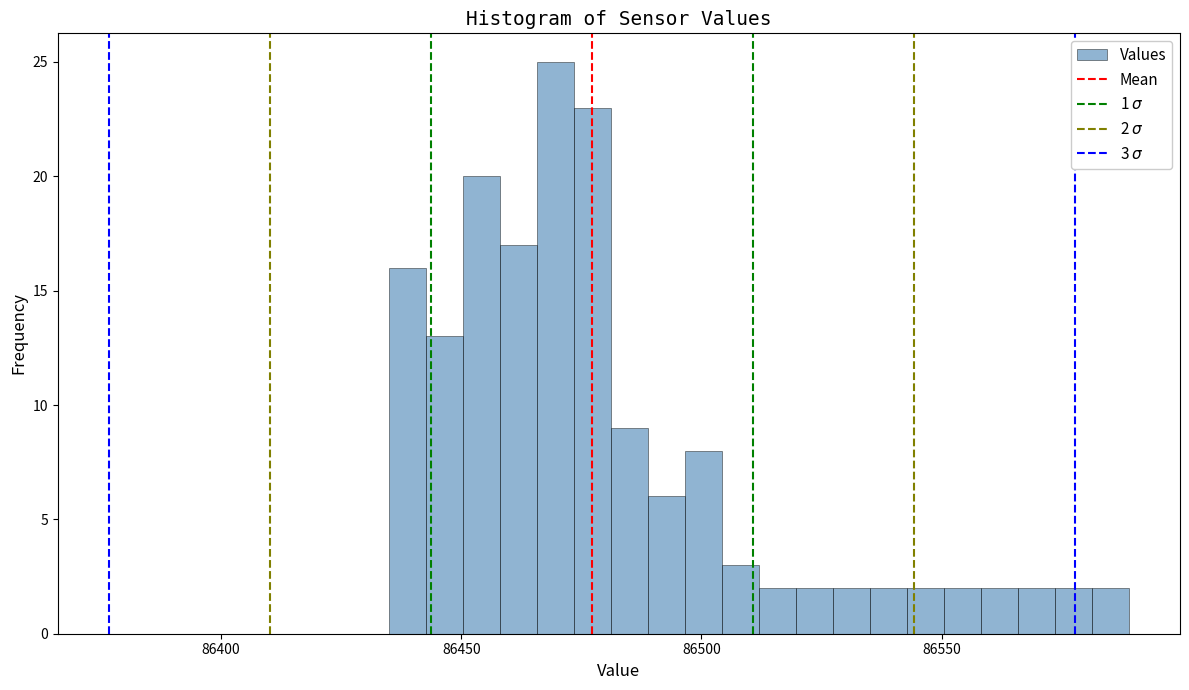

Around what value on the x-axis is the tallest bar? Give the approximate position of its centre, as read against the axis.

86470